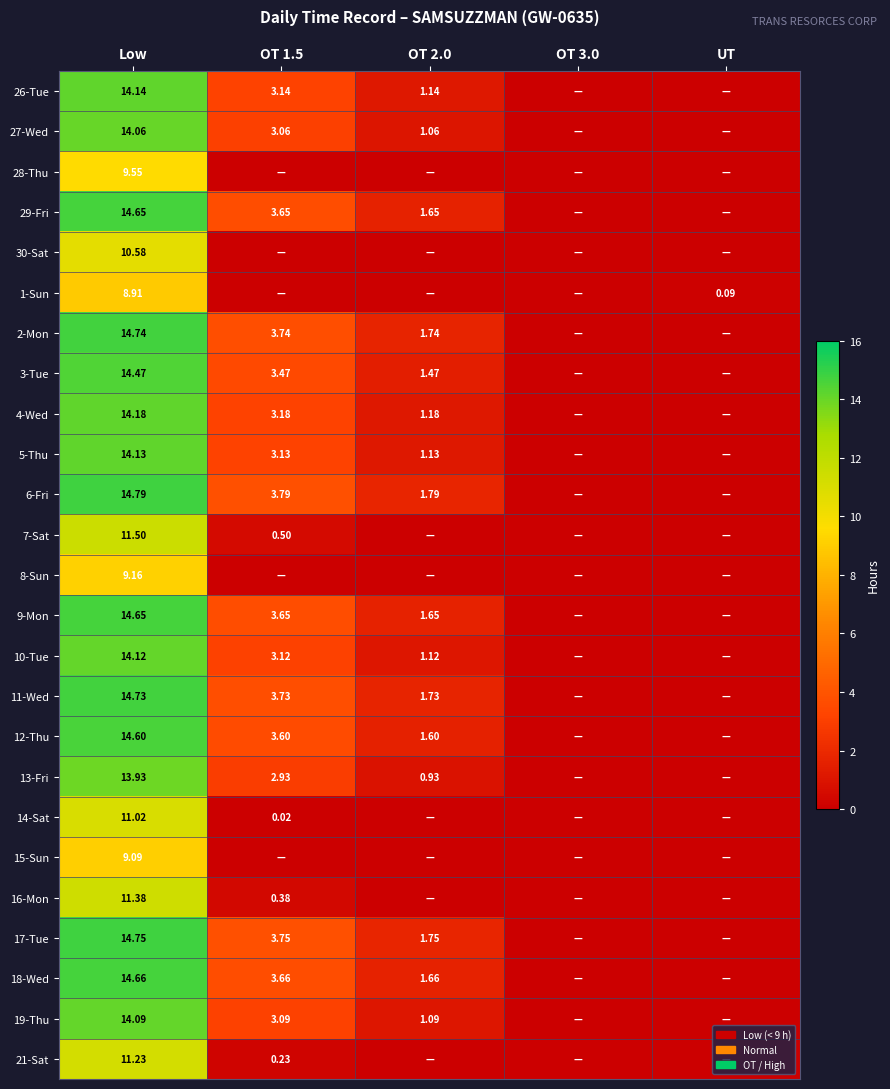

Which has a higher value, Low or UT?

Low